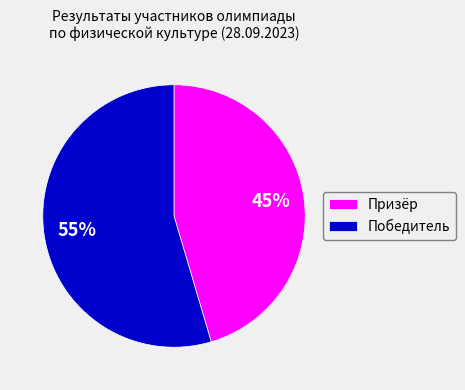

To the nearest percent, what portion does Призёр represent?

45%